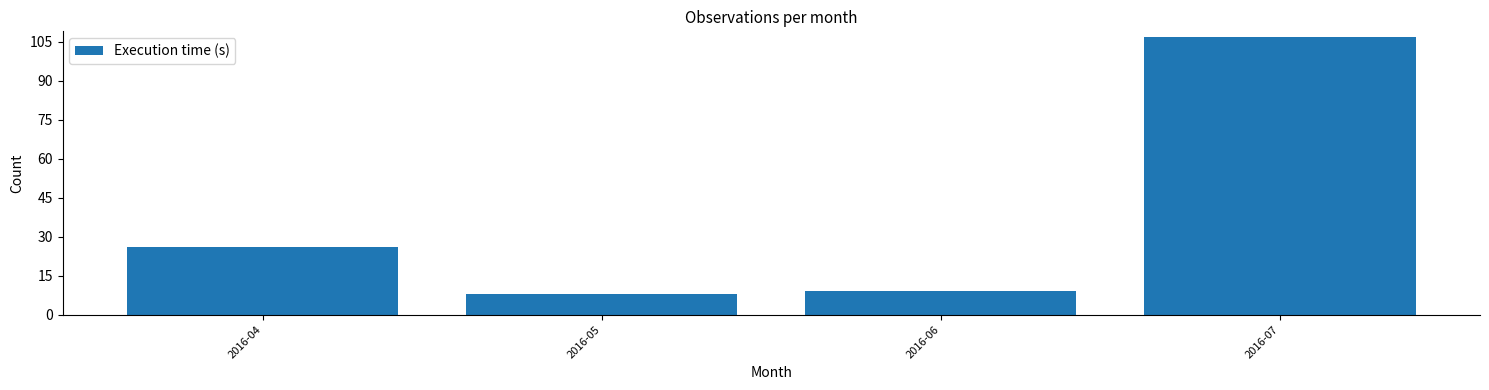

Reading right to left, list all the values displayed in this chart.

107	9	8	26